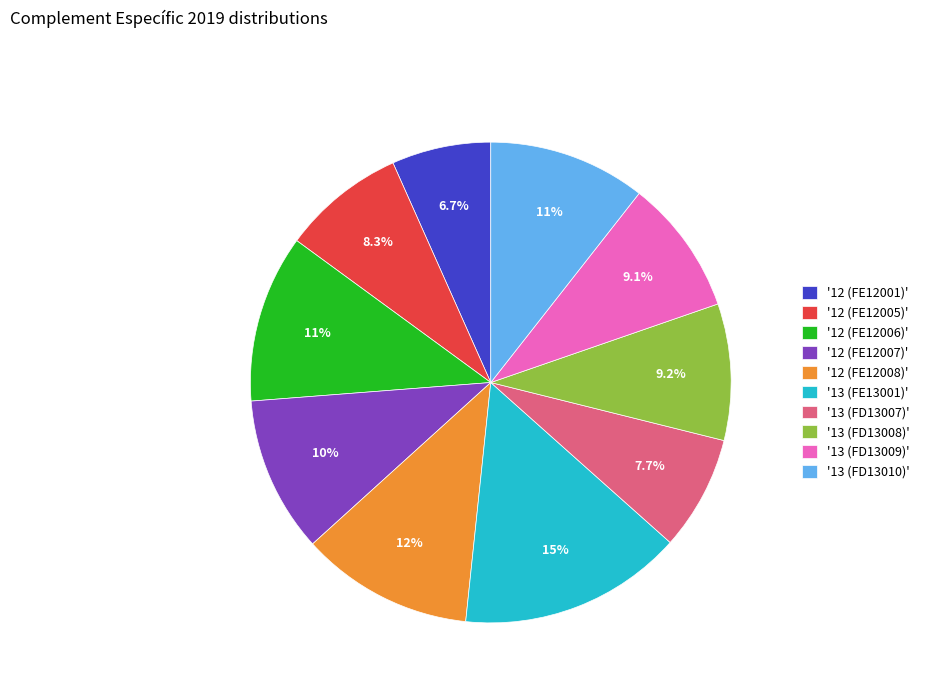

How many slices are in this pie chart?

10